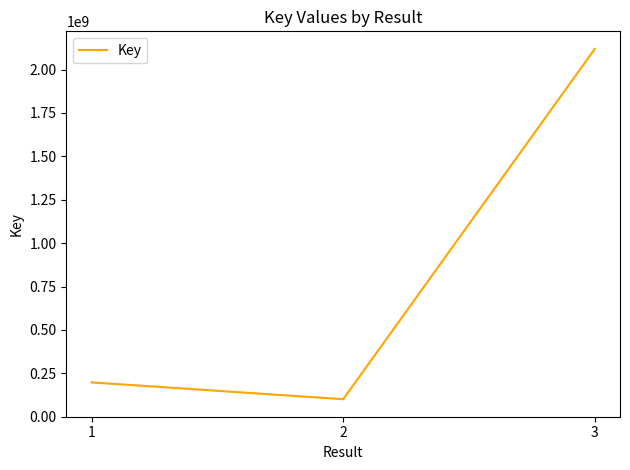

Is this an area chart (filled region under the line)?

No